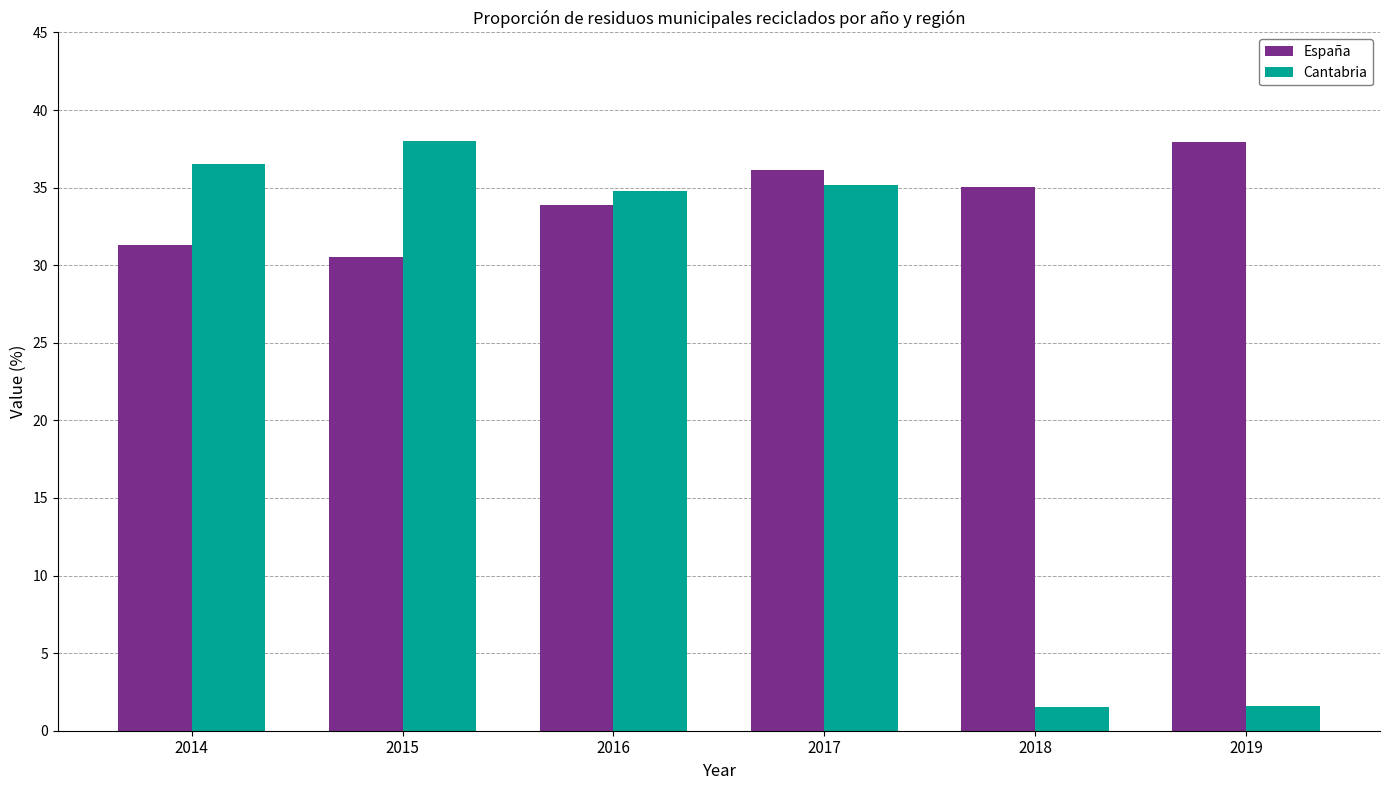

True or false: España has a value of 21.6 at 2014.

False